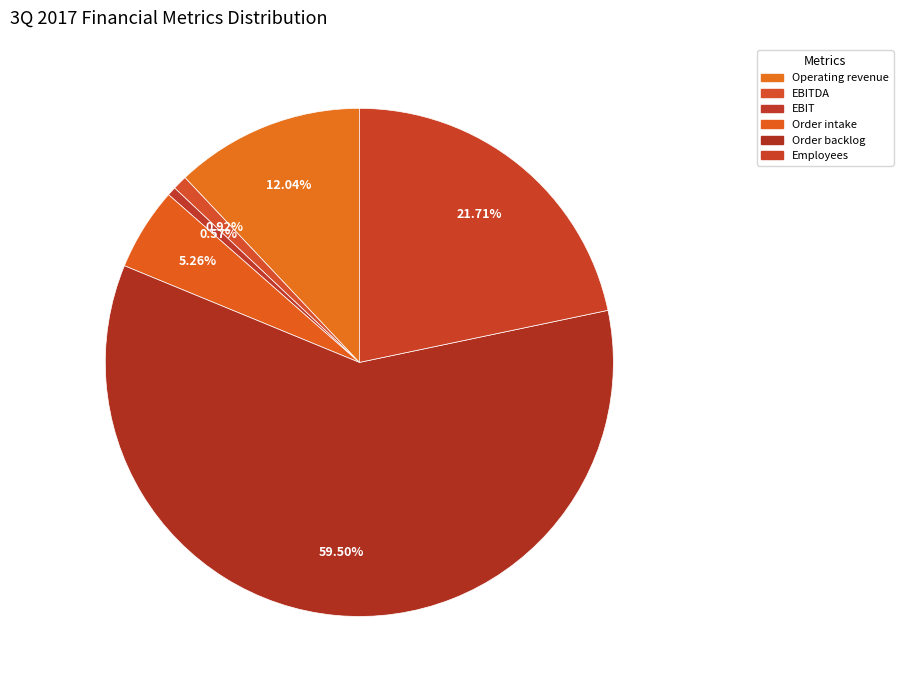

To the nearest percent, what is the combined percentage of Order intake and Employees?

27%